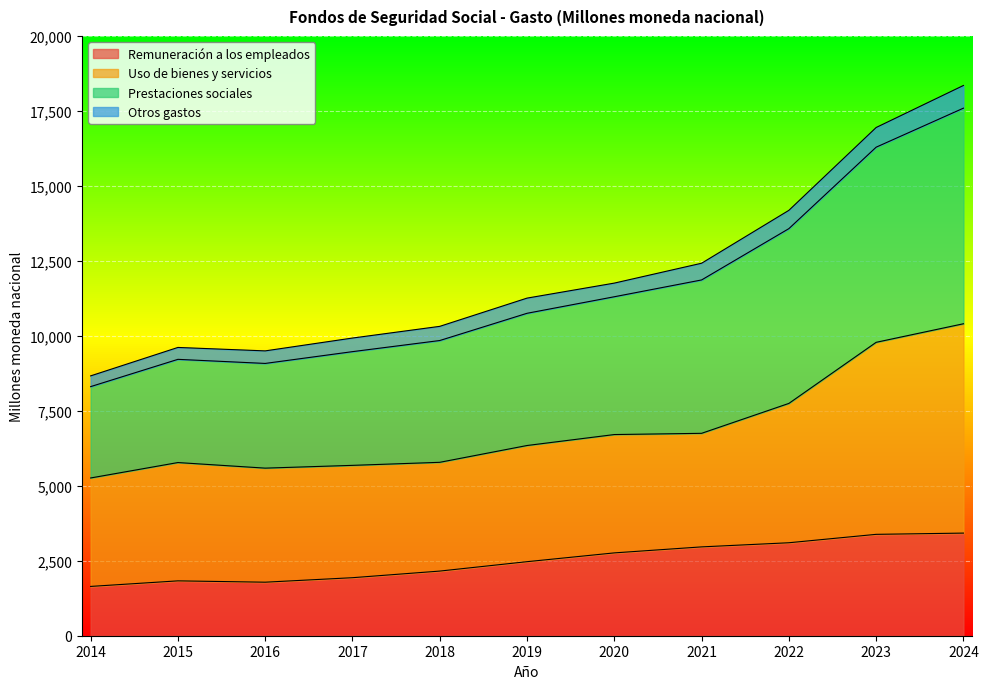

At how many categories does at least one series exceed 1988?

11